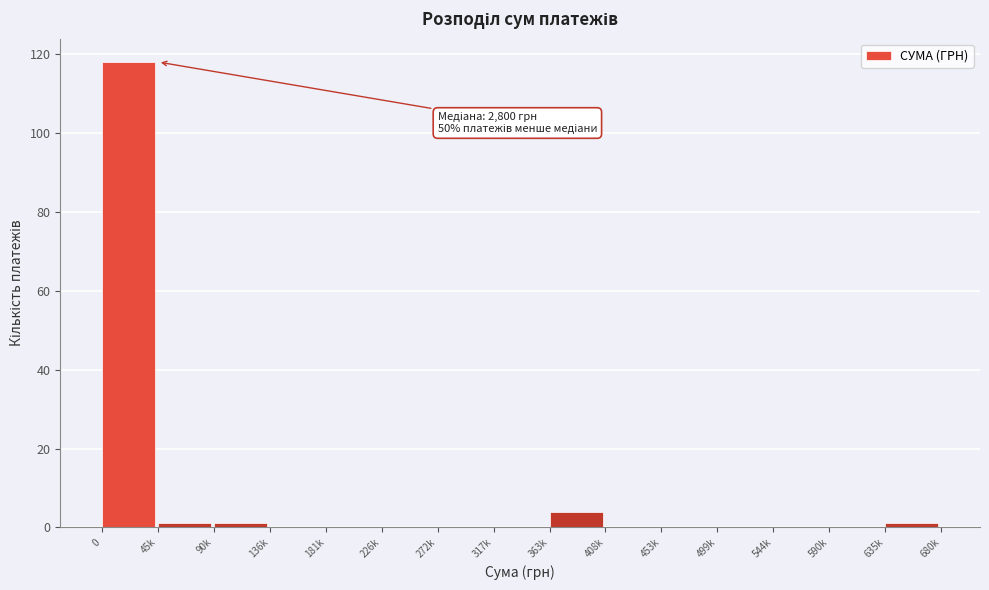

Reading left to right, list all the values displayed in this chart.

0=118	45k=1	90k=1	136k=0	181k=0	226k=0	272k=0	317k=0	363k=4	408k=0	453k=0	499k=0	544k=0	590k=0	635k=1